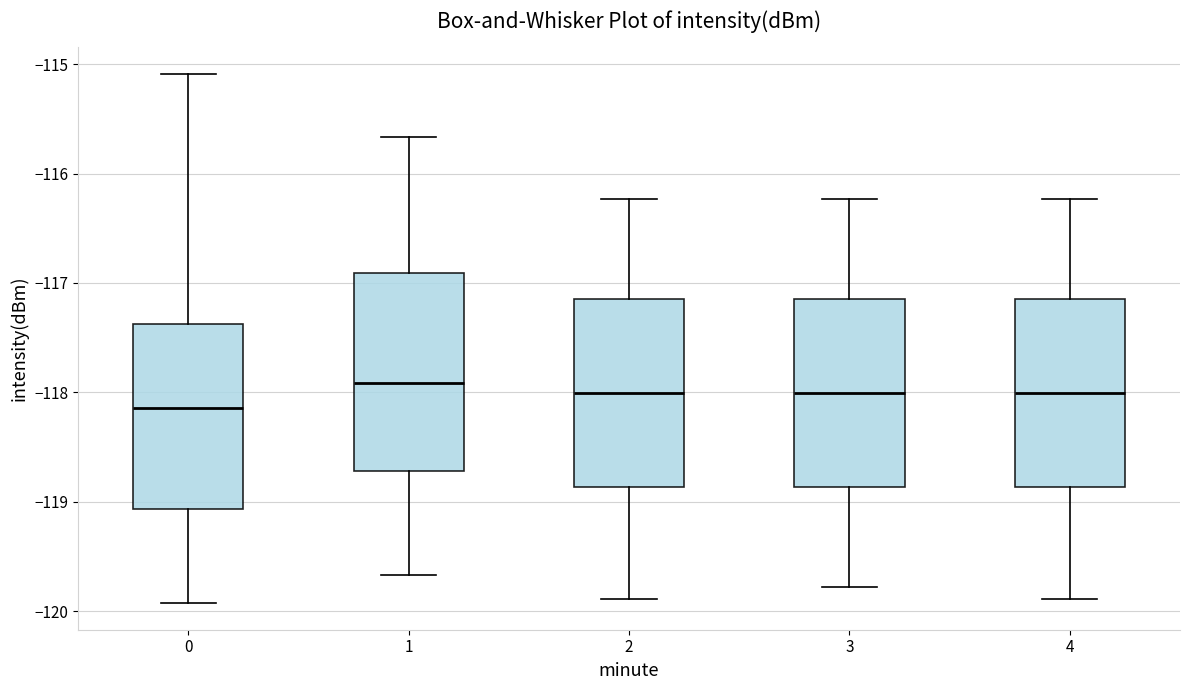

Reading left to right, transcribe this box plot: for each box, give where its median line is, the range the box spans, and where its two whiskers end, as read against the y-axis. The values are not printed on the chart, so give them approximately, as read against the axis.

0: median -118.1, box -119.1 to -117.4, whiskers -119.9 to -115.1
1: median -117.9, box -118.7 to -116.9, whiskers -119.7 to -115.7
2: median -118.0, box -118.9 to -117.1, whiskers -119.9 to -116.2
3: median -118.0, box -118.9 to -117.1, whiskers -119.8 to -116.2
4: median -118.0, box -118.9 to -117.1, whiskers -119.9 to -116.2